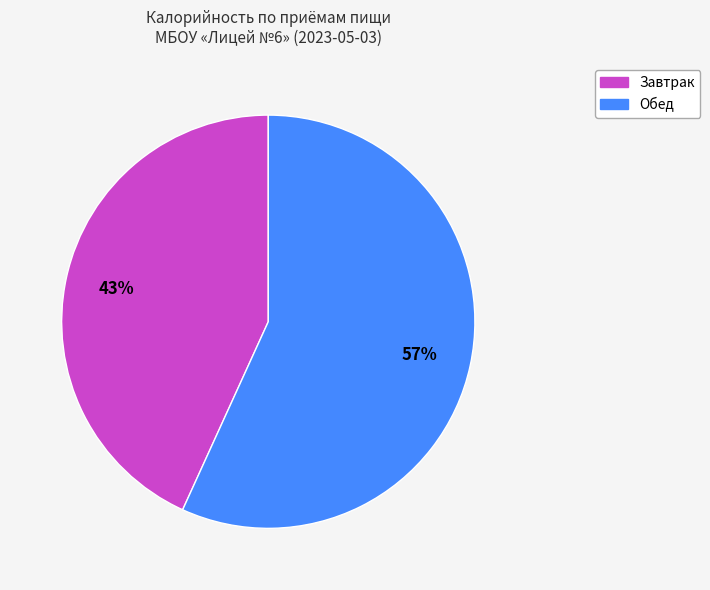

To the nearest percent, what percentage of the pie is Обед?

57%